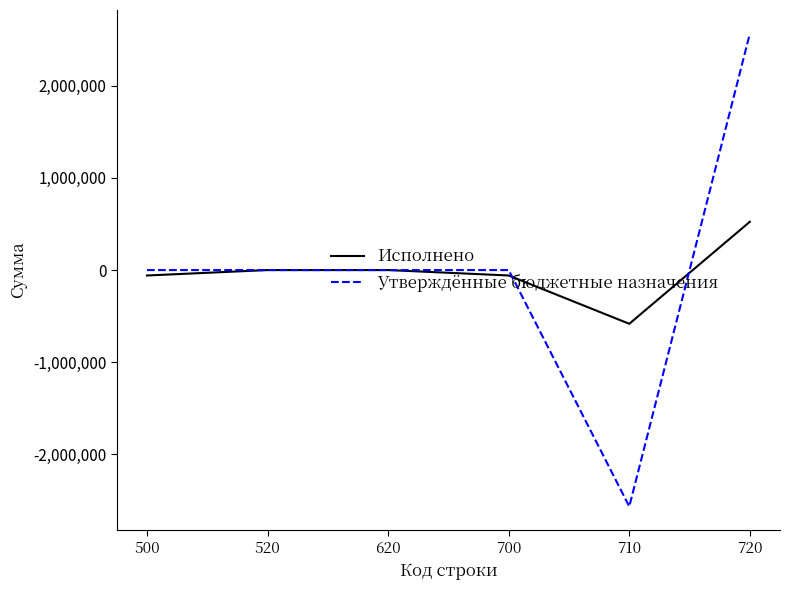

The value of Утверждённые бюджетные назначения at 700 is 0.0. True or false?

True